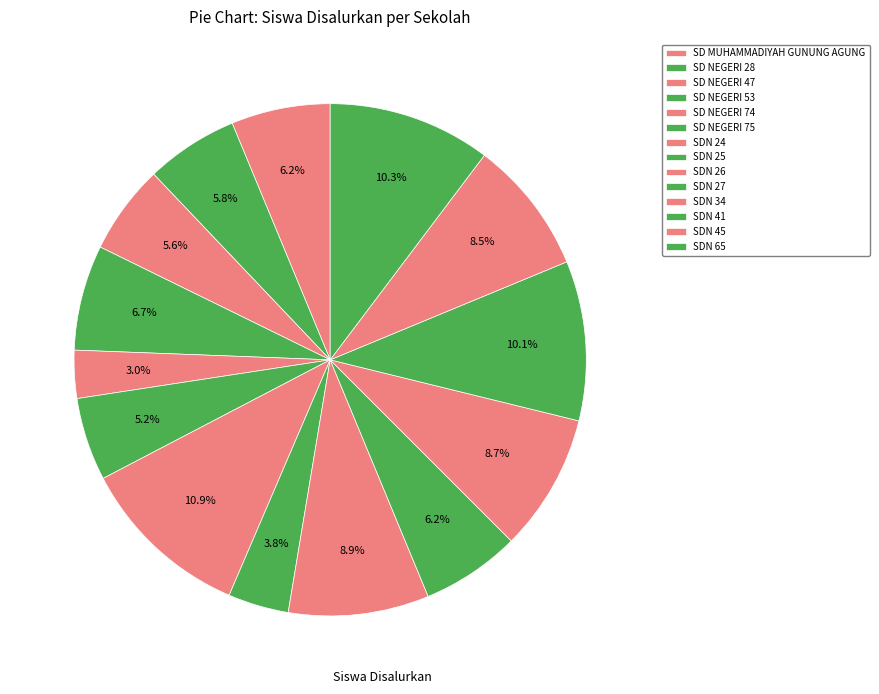

How many segments does this pie chart have?

14